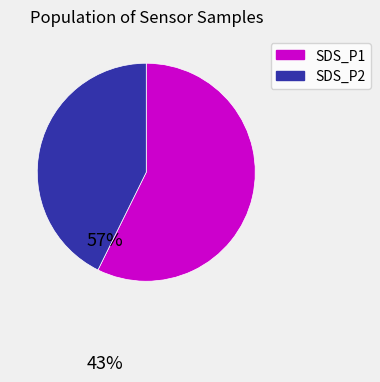

Combined, do SDS_P1 and SDS_P2 account for over 50%?

Yes